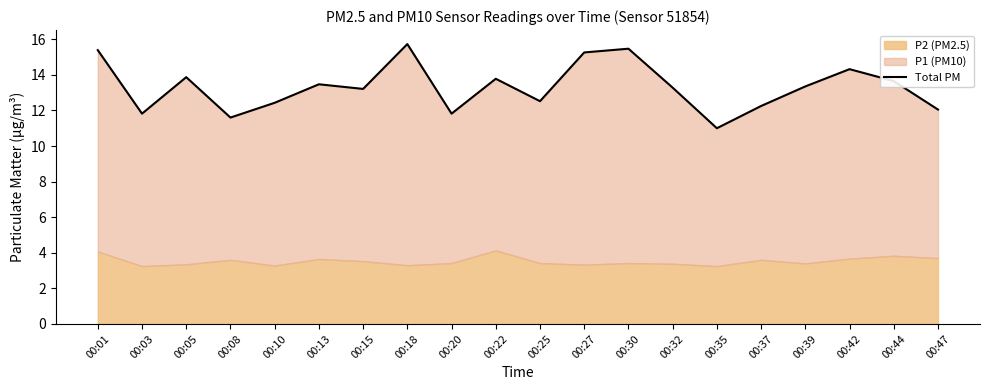

The chart shows a value of 6.8 at 00:18. True or false?

False